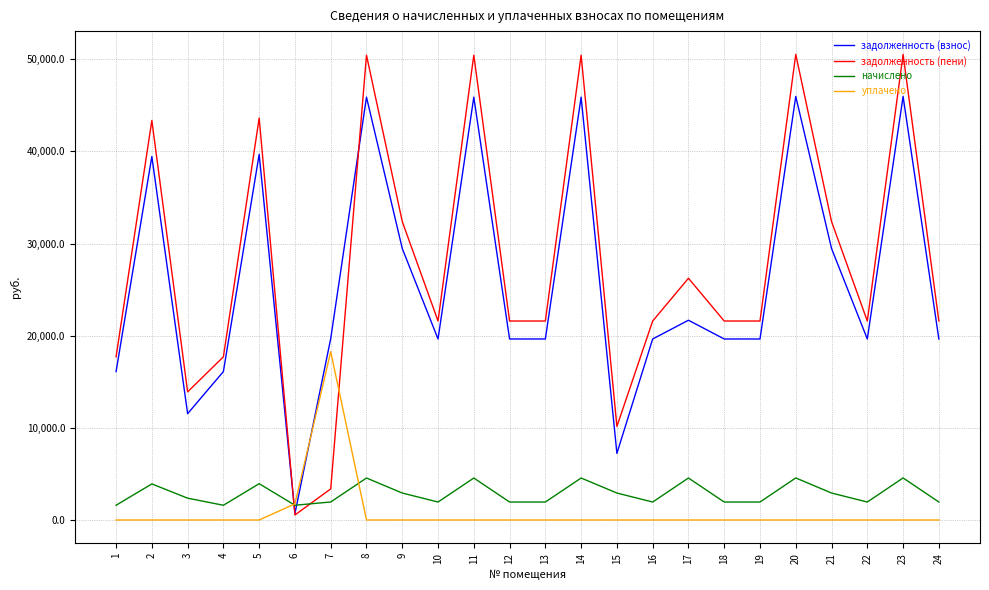

Which series ends up on top after the final intersection of начислено and задолженность (взнос)?

задолженность (взнос)